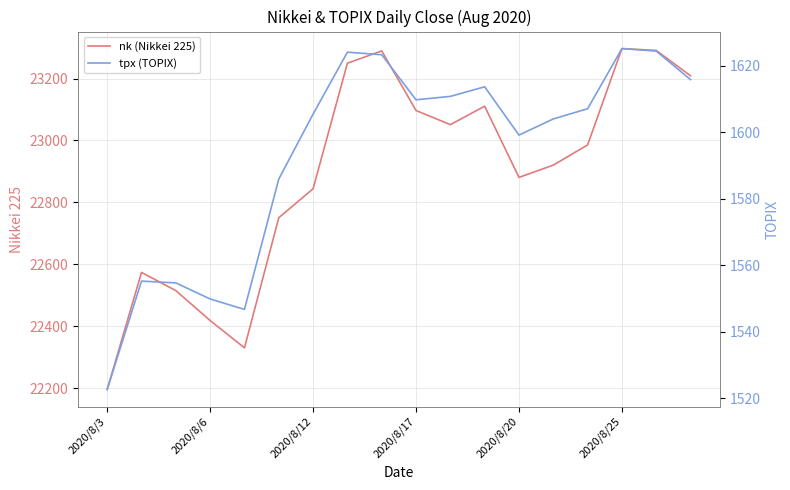

In tpx (TOPIX), how many points are lower than both neighbors (excluding endpoints)?

3